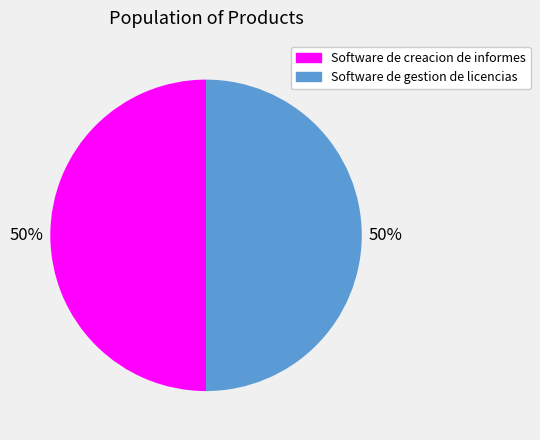

True or false: Software de gestion de licencias accounts for 64% of the total.

False